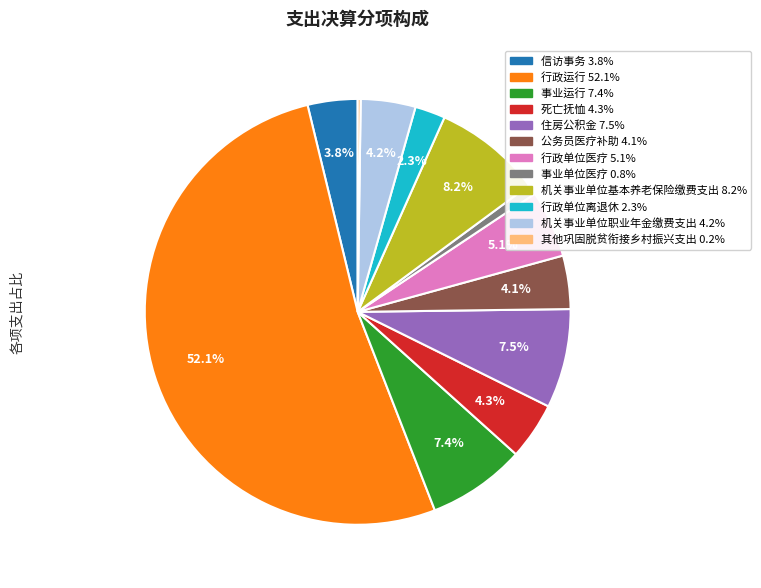

What percentage is NOT represented by 公务员医疗补助 4.1%?

95.9%